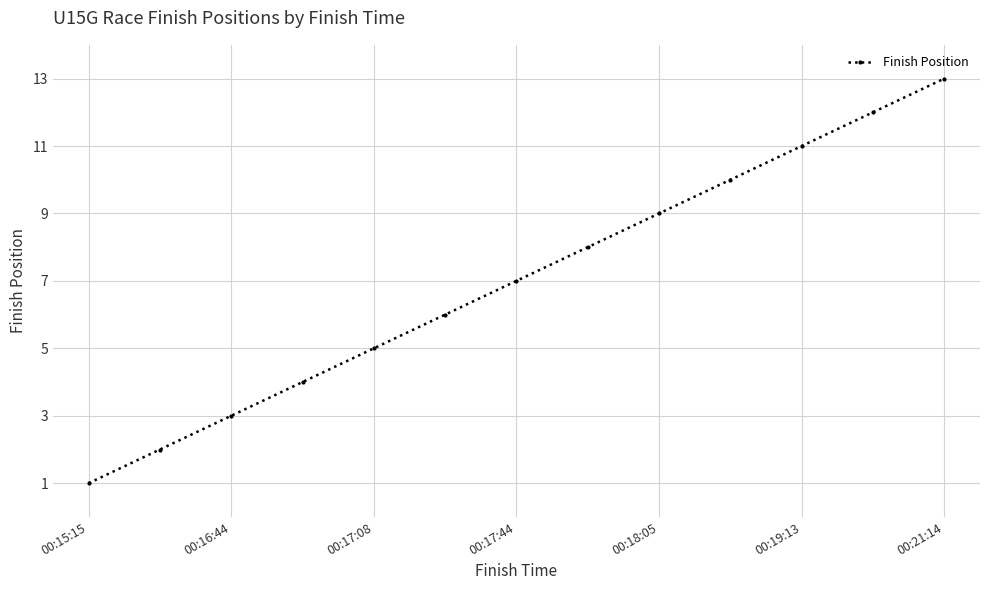

What is the greatest value displayed?

13